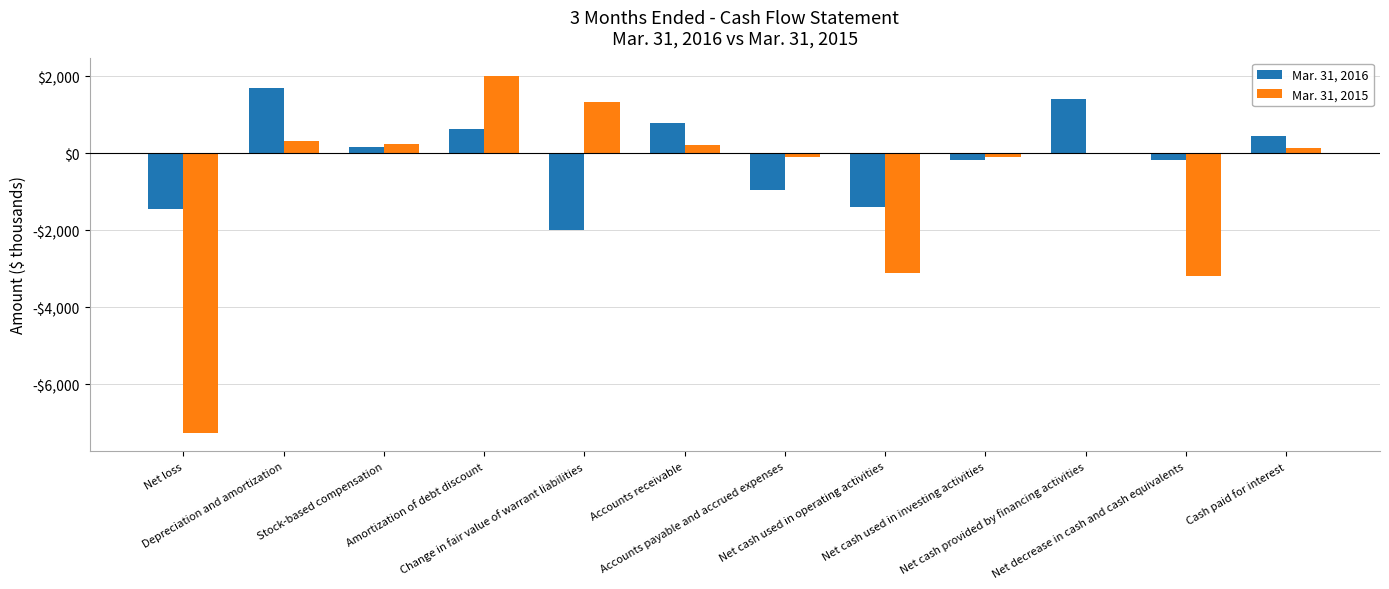

What is the spread (max minus min) of values at Amortization of debt discount?

1376